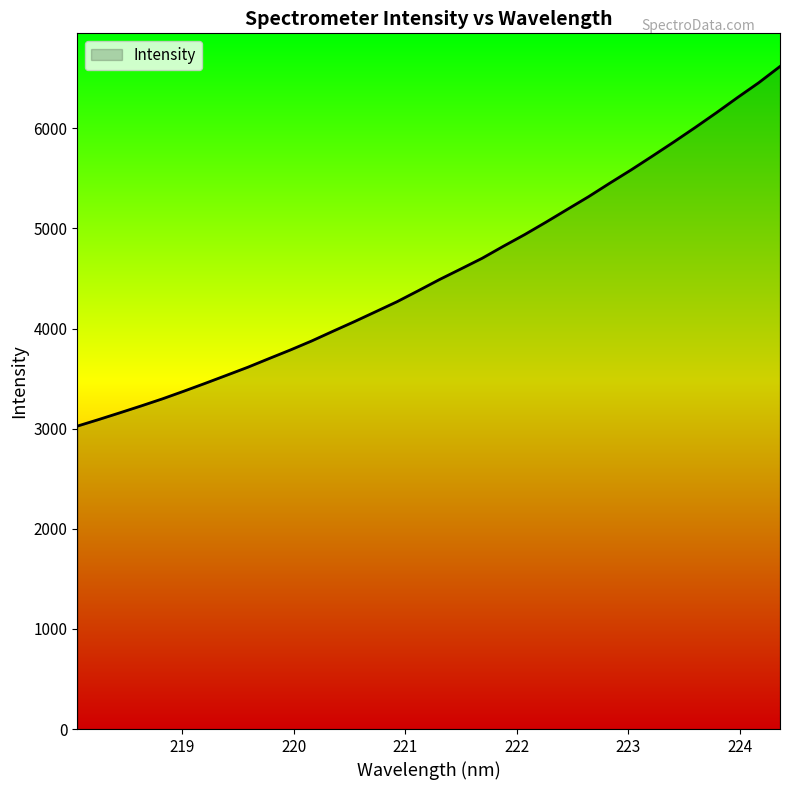

What is the smallest value displayed?

3025.4